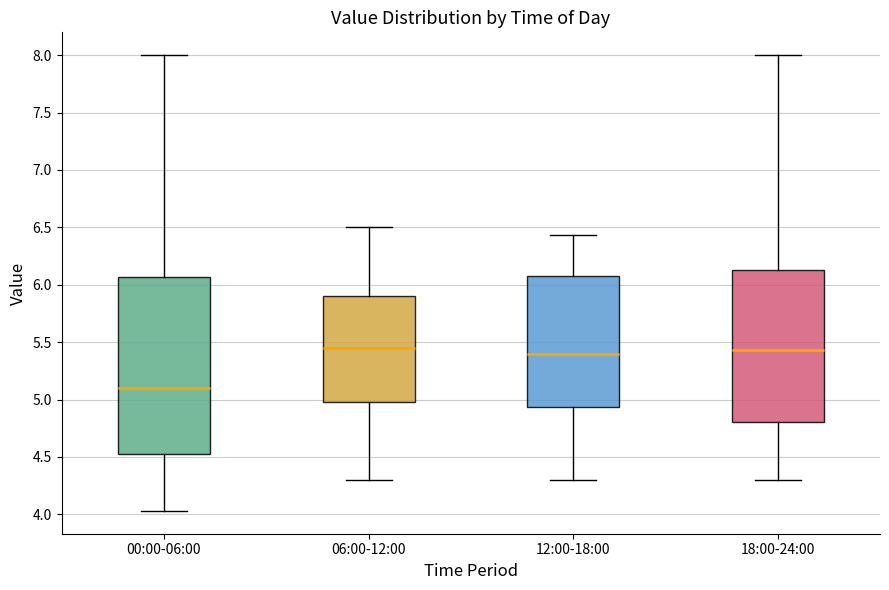

Where does the upper whisker of the box for 00:00-06:00 end on the y-axis? The values are not printed on the chart, so give them approximately, as read against the axis.

8.00